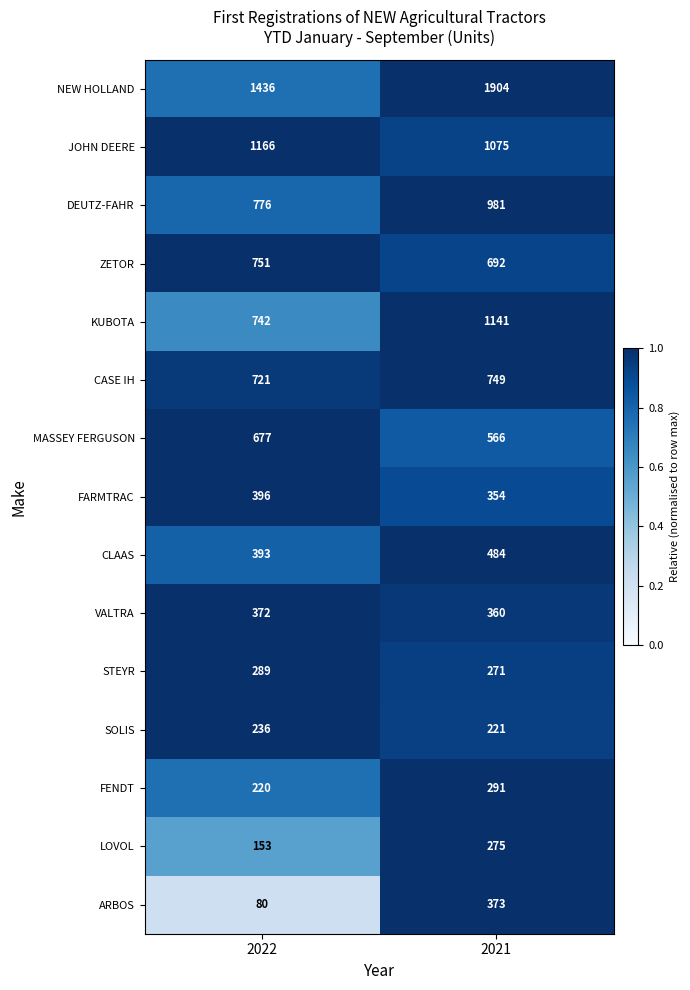

Which label corresponds to the smallest value in the chart?

2022